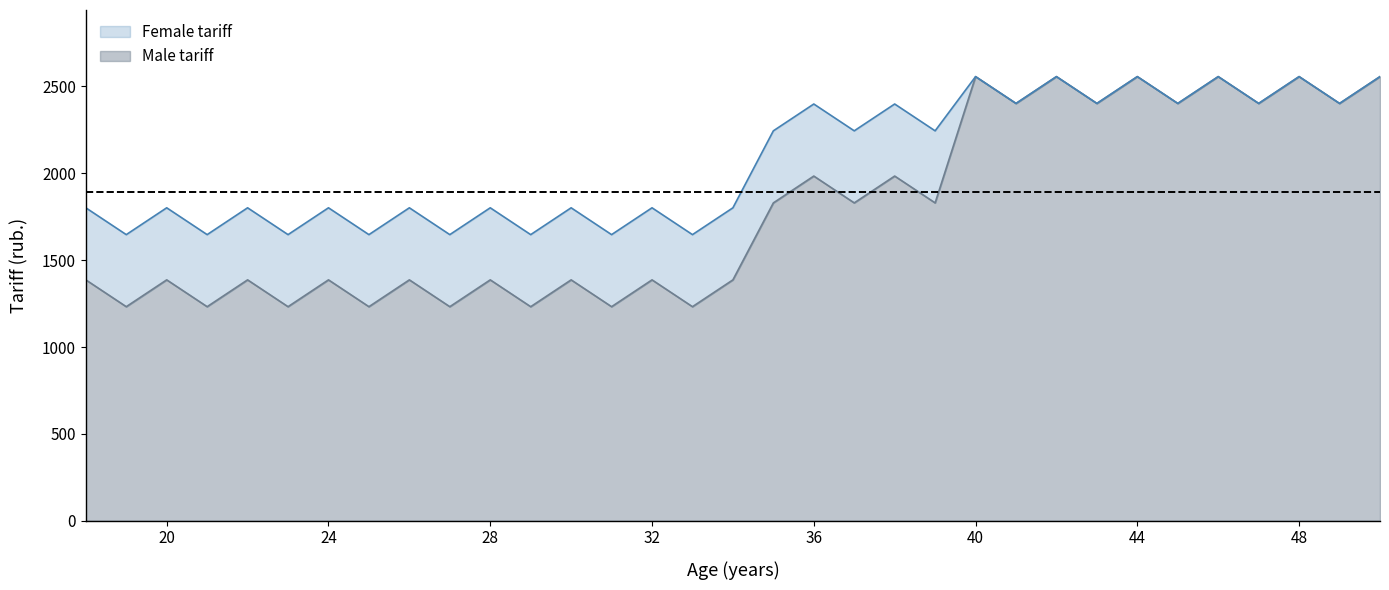

Reading left to right, what are all the values shown in this chart?

Male tariff: 1386.5	1232.1	1386.5	1232.1	1386.5	1232.1	1386.5	1232.1	1386.5	1232.1	1386.5	1232.1	1386.5	1232.1	1386.5	1232.1	1386.5	1829.7	1984.1	1829.7	1984.1	1829.7	2556.7	2402.2	2556.7	2402.2	2556.7	2402.2	2556.7	2402.2	2556.7	2402.2	2556.7
Female tariff: 1801.4	1647.0	1801.4	1647.0	1801.4	1647.0	1801.4	1647.0	1801.4	1647.0	1801.4	1647.0	1801.4	1647.0	1801.4	1647.0	1801.4	2244.5	2399.0	2244.5	2399.0	2244.5	2556.7	2402.2	2556.7	2402.2	2556.7	2402.2	2556.7	2402.2	2556.7	2402.2	2556.7